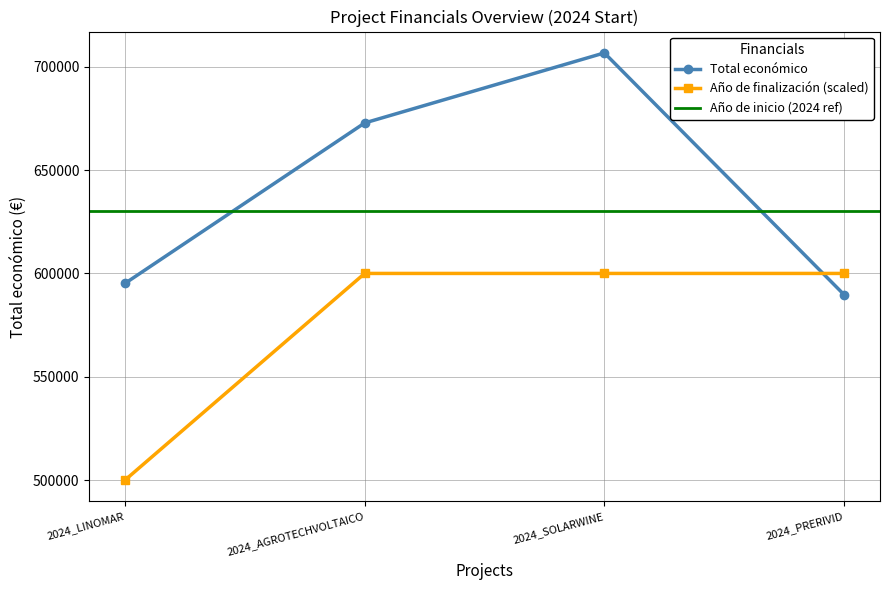

True or false: Año de finalización and Total económico intersect in this chart.

True